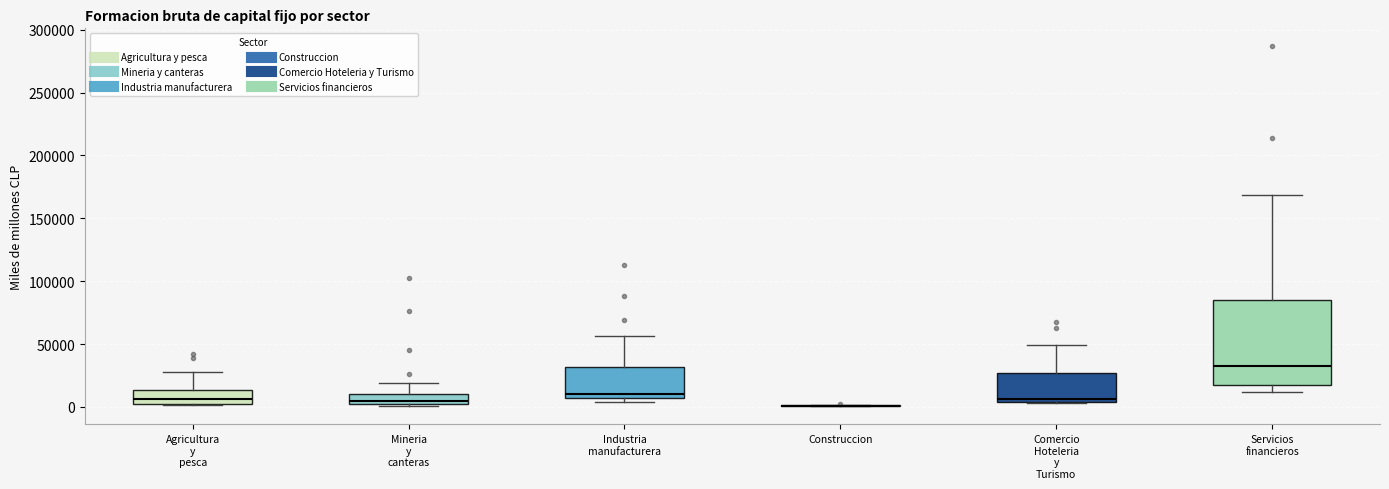

Where is the upper edge of the box for Mineria y canteras on the y-axis? The values are not printed on the chart, so give them approximately, as read against the axis.

10000